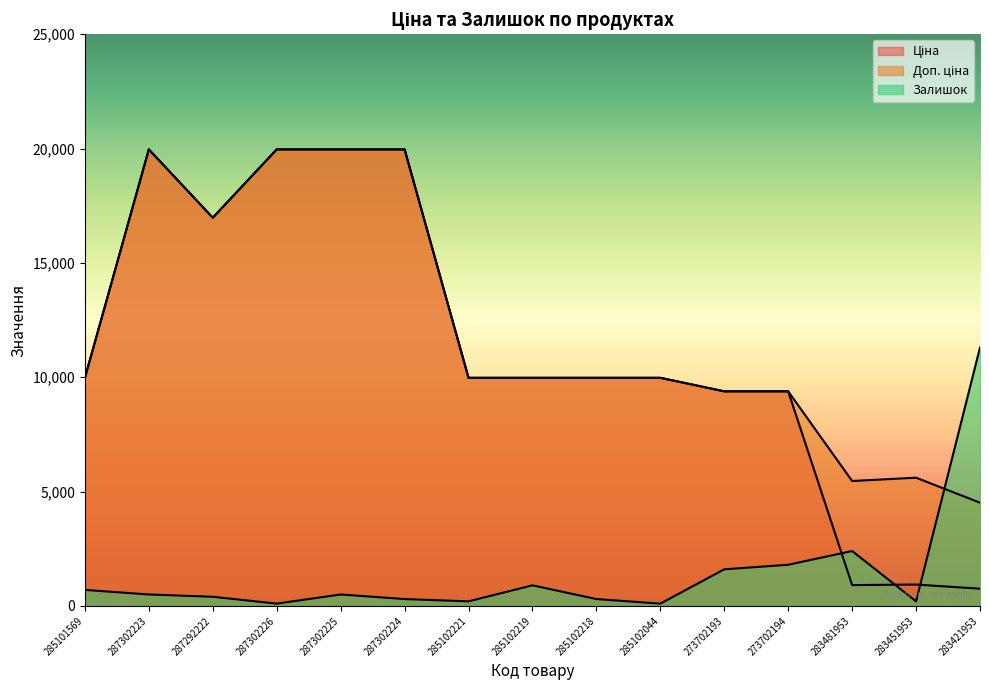

Where is the first local maximum for Залишок?

287302225